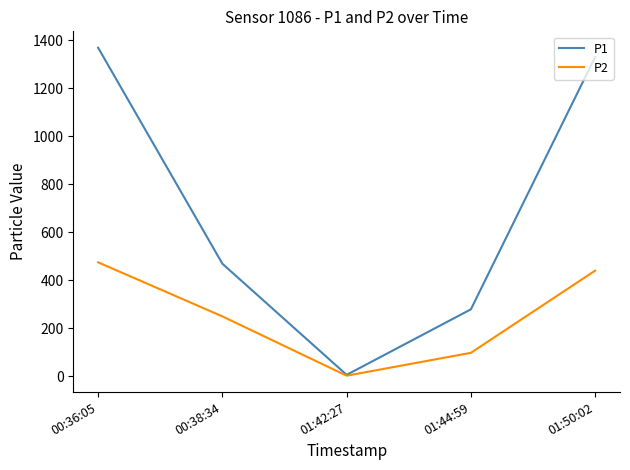

What is the highest value of the P2 series?

474.6